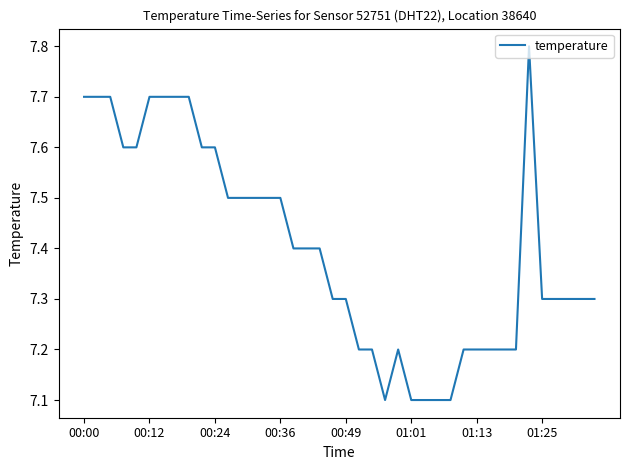

What is the difference between the maximum and minimum values?

0.7